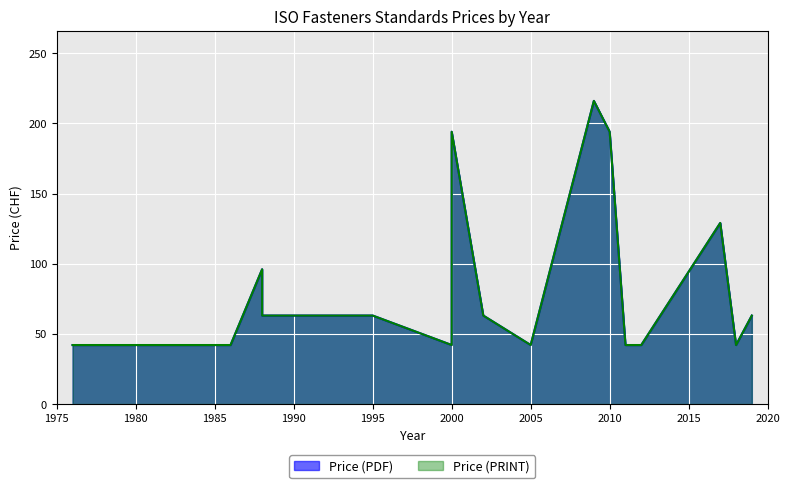

What is the total value across all series at 1988?

192